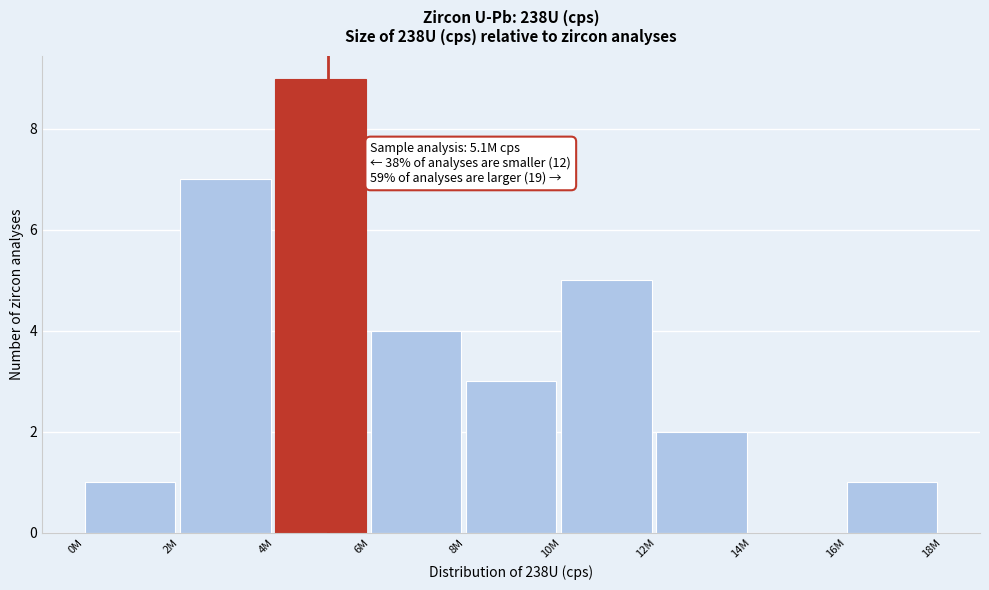

Reading right to left, transcribe all the data shown in this chart.

16M=1	14M=0	12M=2	10M=5	8M=3	6M=4	4M=9	2M=7	0M=1